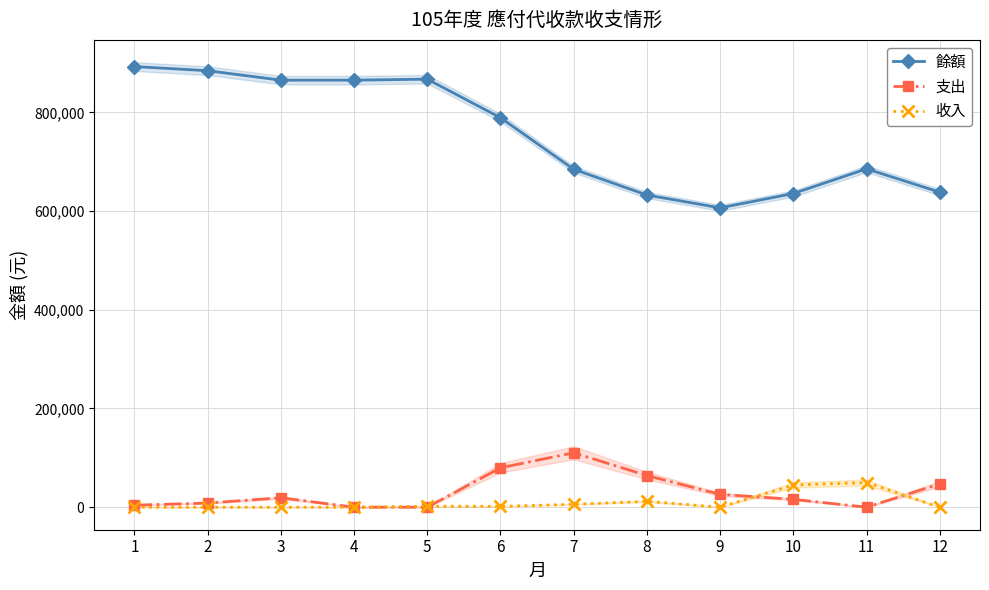

How many data points in 收入 are above 1750?

5